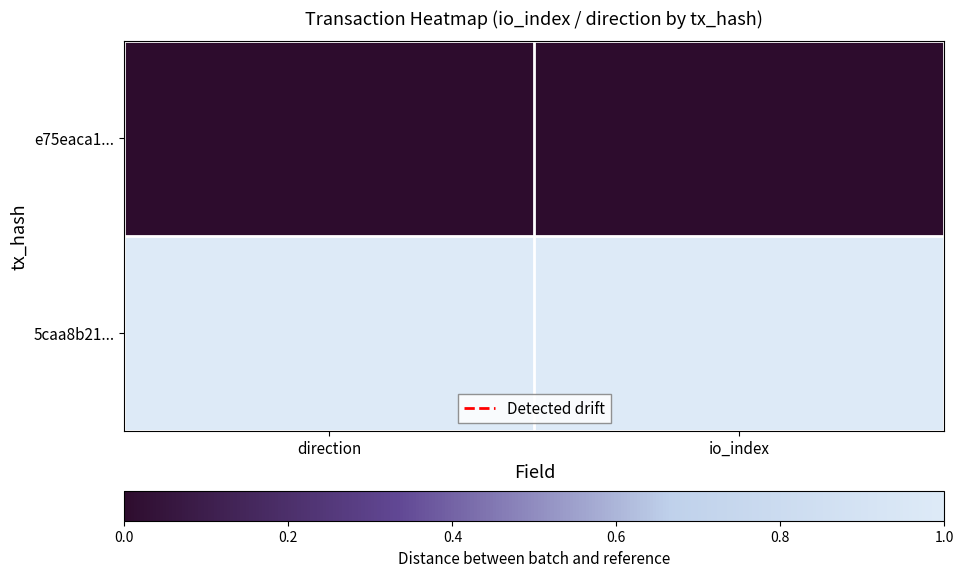

What is the greatest value displayed?

1